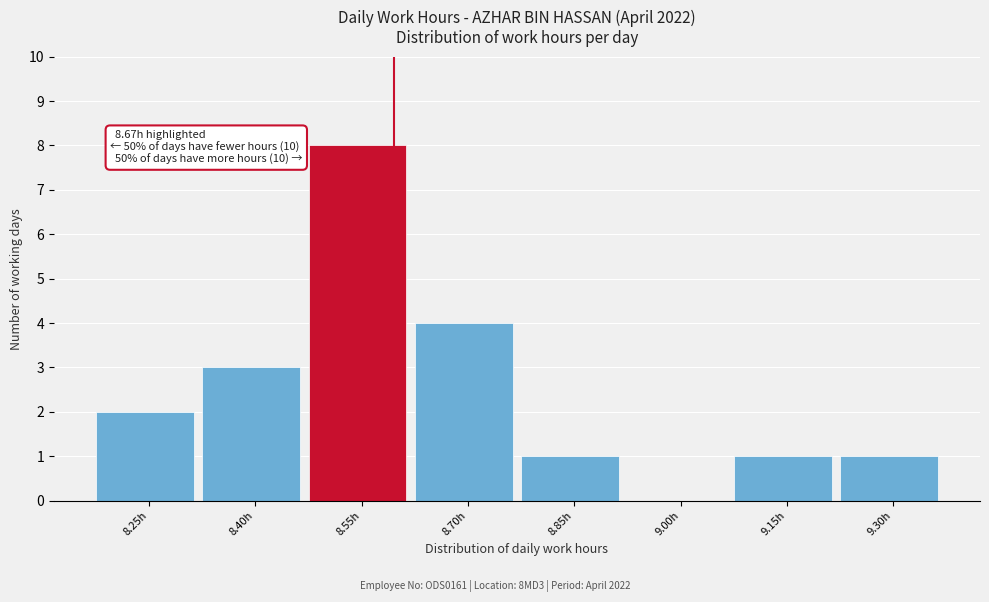

Reading right to left, list all the values displayed in this chart.

9.30h=1	9.15h=1	9.00h=0	8.85h=1	8.70h=4	8.55h=8	8.40h=3	8.25h=2